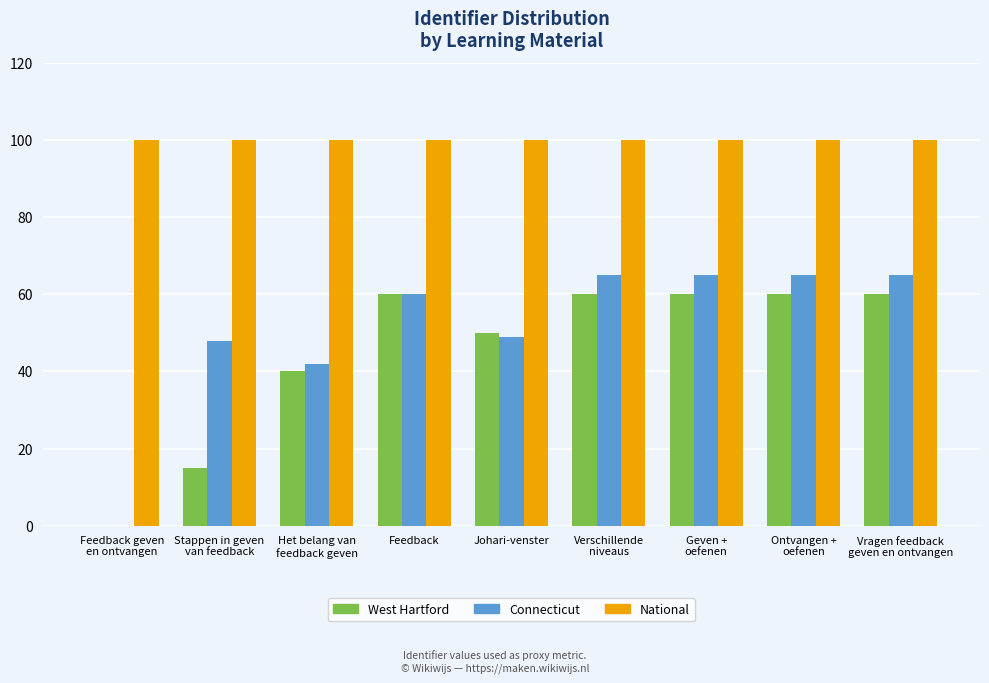

The Connecticut series shows 49 at Johari-venster. True or false?

True